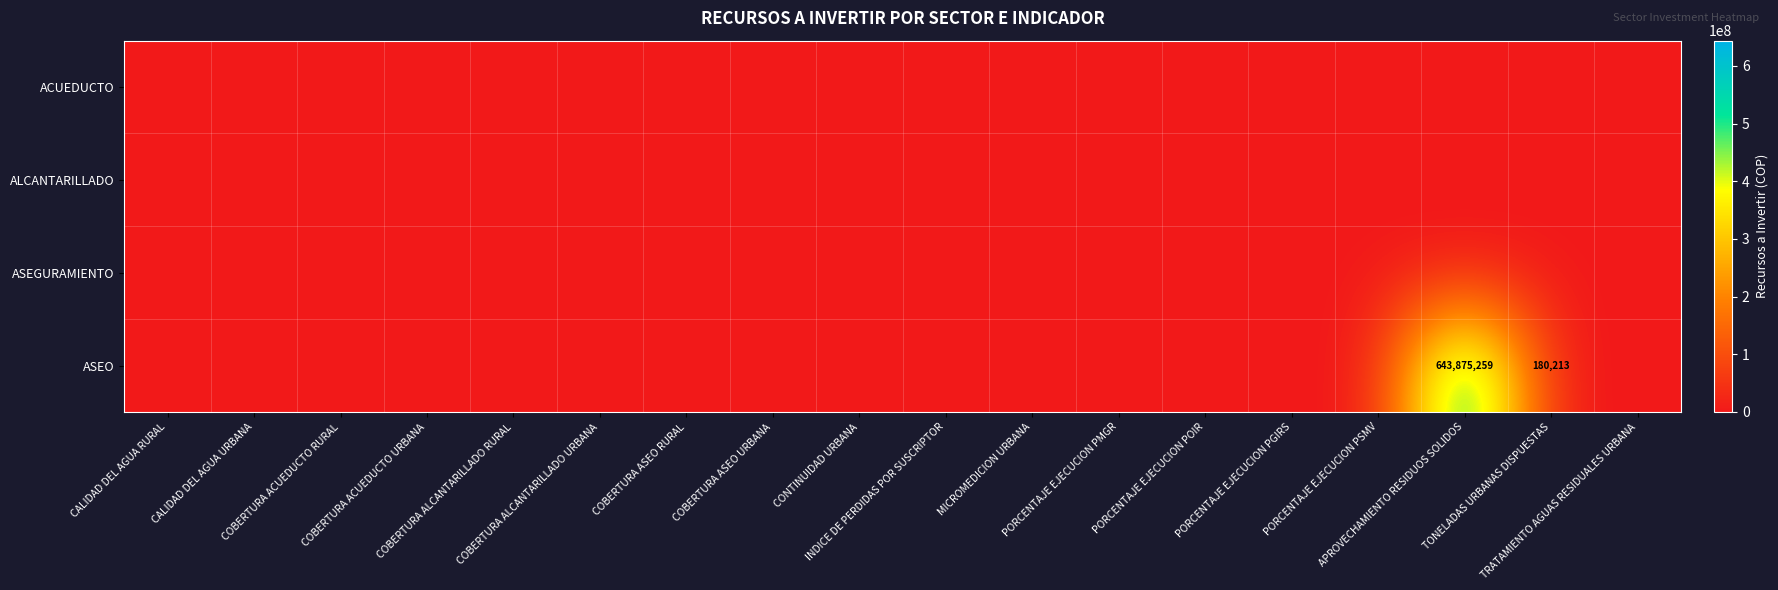

True or false: ALCANTARILLADO has a value of 0.0 at CALIDAD DEL AGUA URBANA.

True